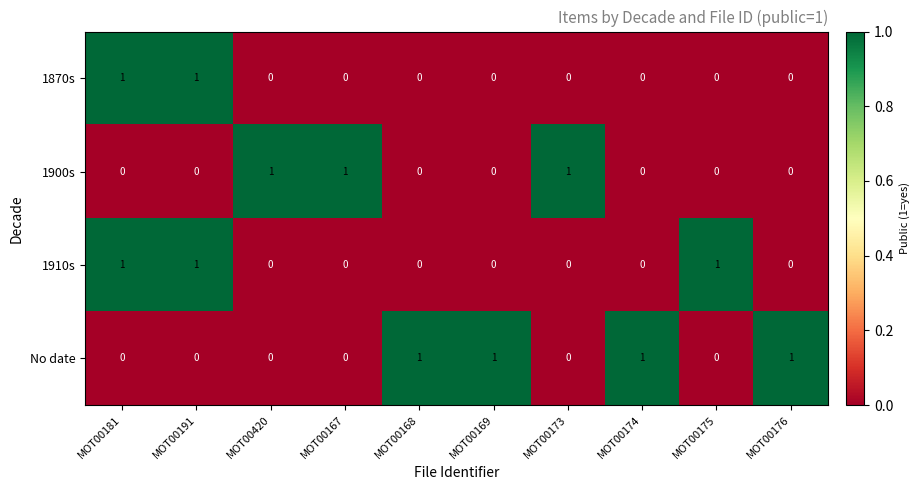

The value of 1900s at MOT00420 is 2. True or false?

False